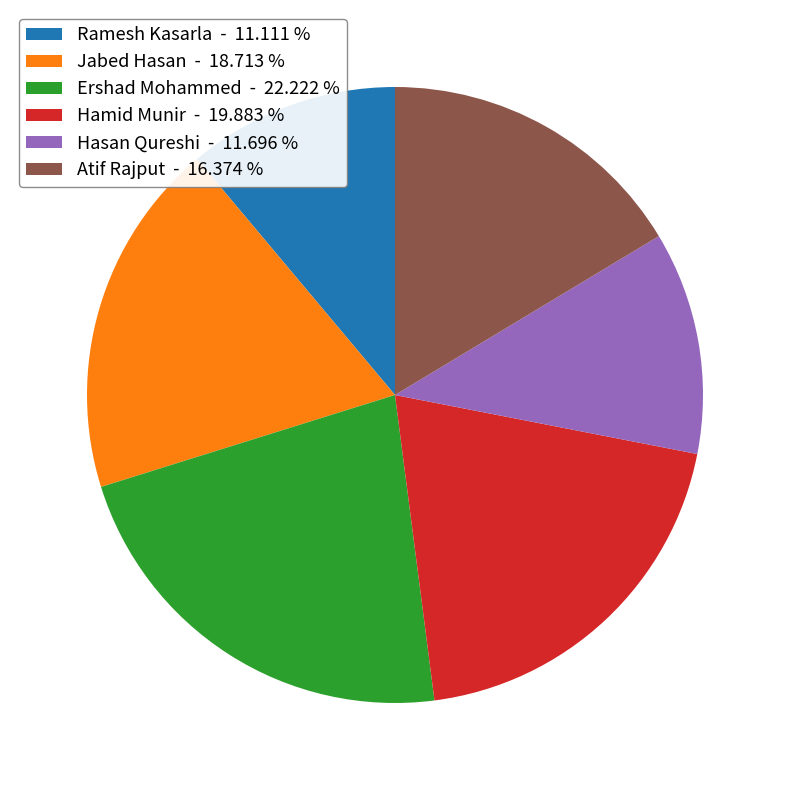

Does Atif Rajput represent more than half of the total?

No